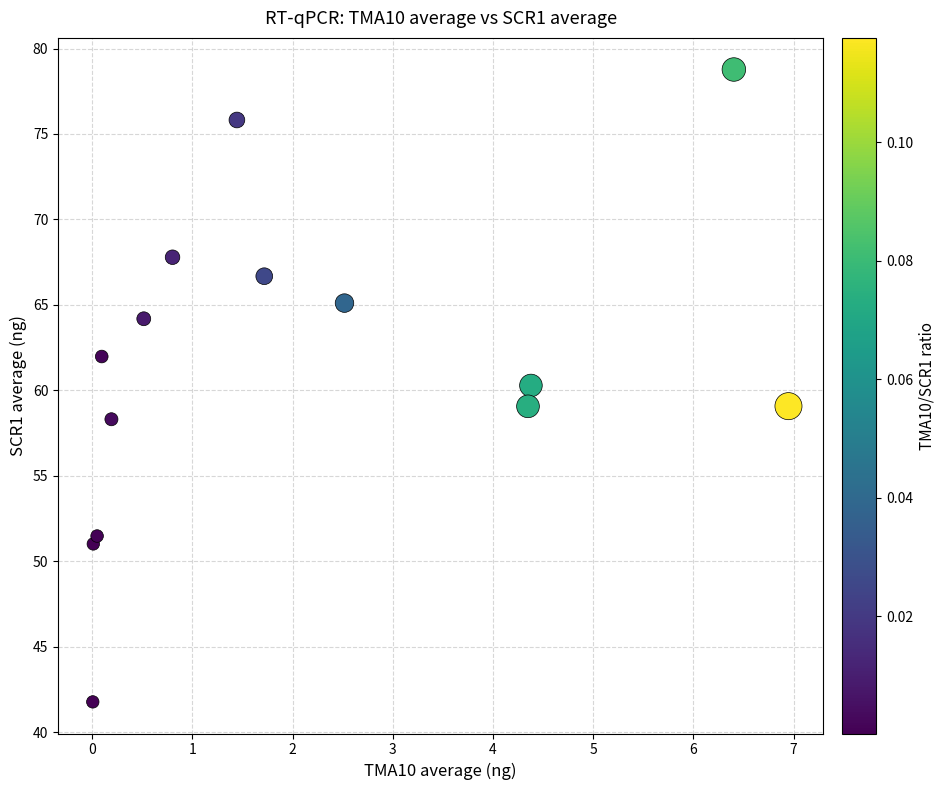

What is the range of X values (max minus min)?

6.9